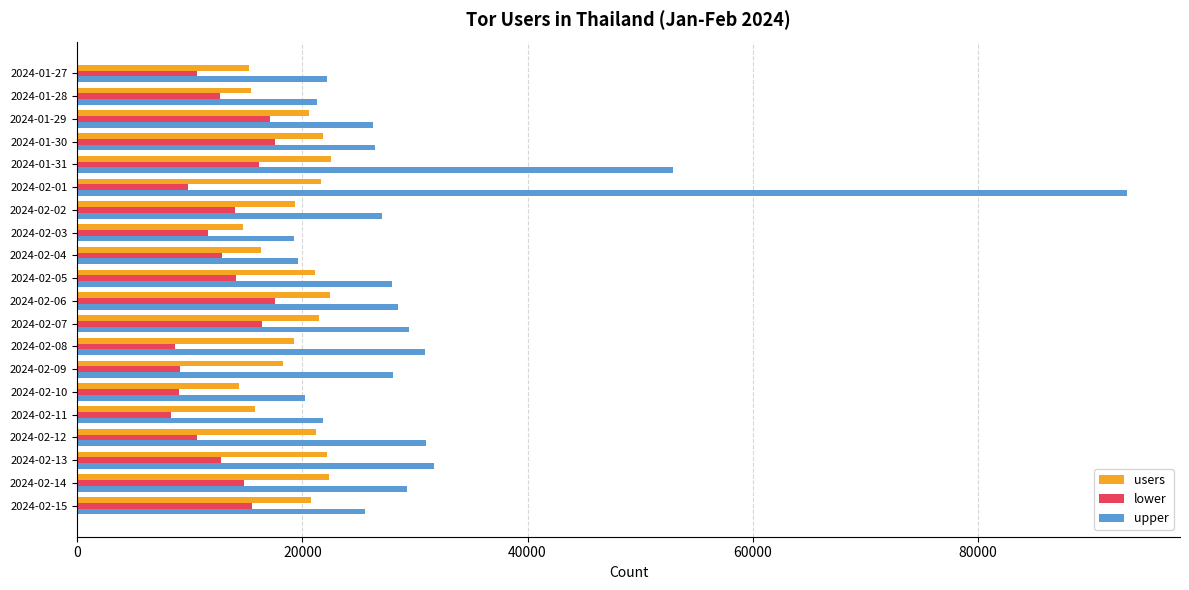

Which series has the largest total across all categories?

upper